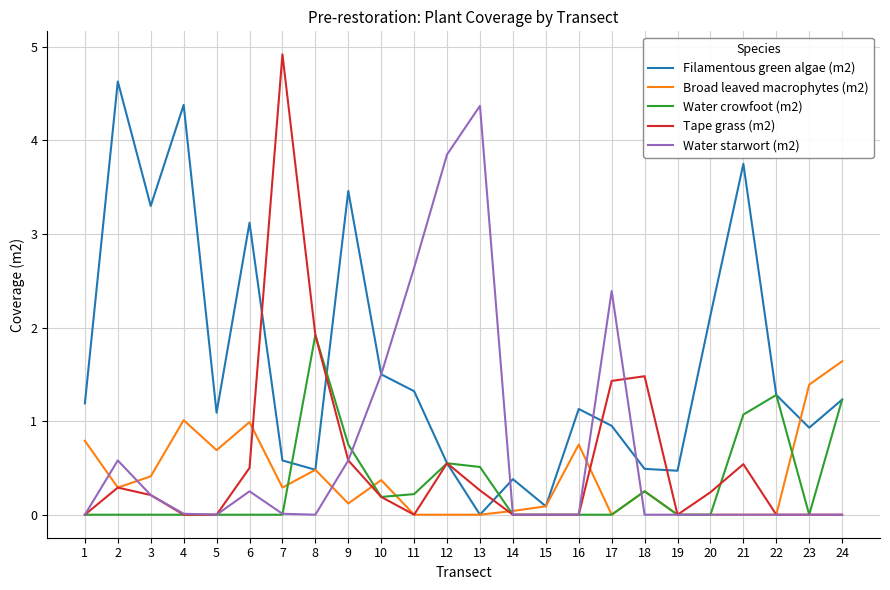

List the series in order of their peak value, lowest first.

Broad leaved macrophytes (m2), Water crowfoot (m2), Water starwort (m2), Filamentous green algae (m2), Tape grass (m2)